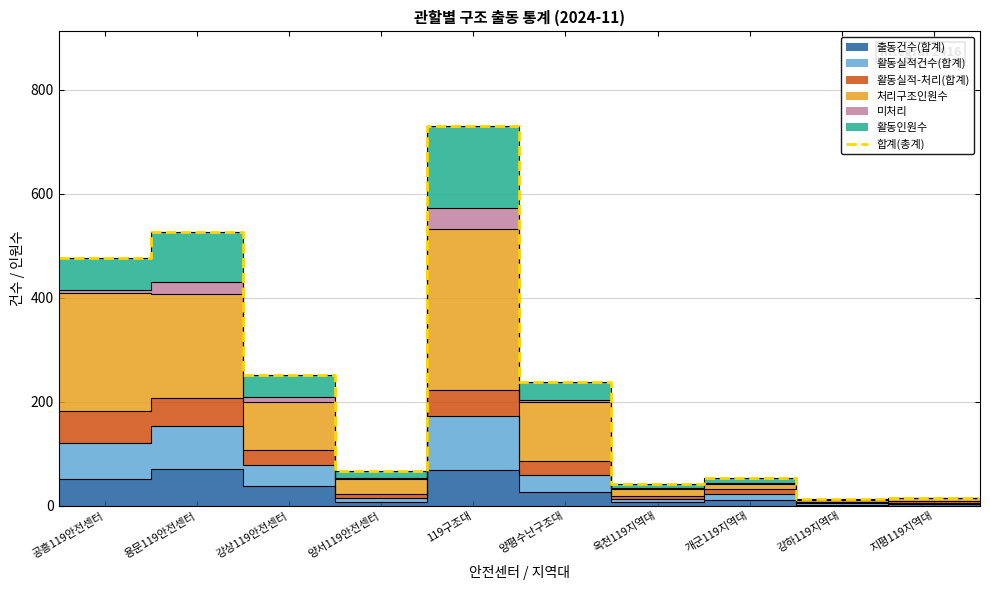

How many values are below 239?

6